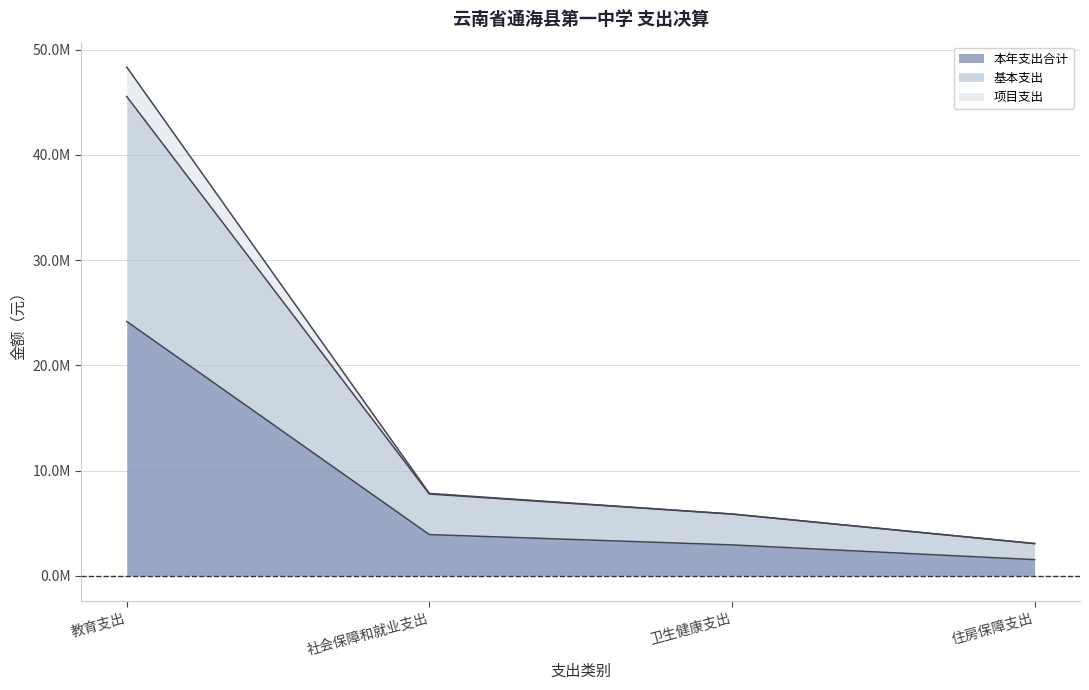

Count the number of data series in this chart.

3